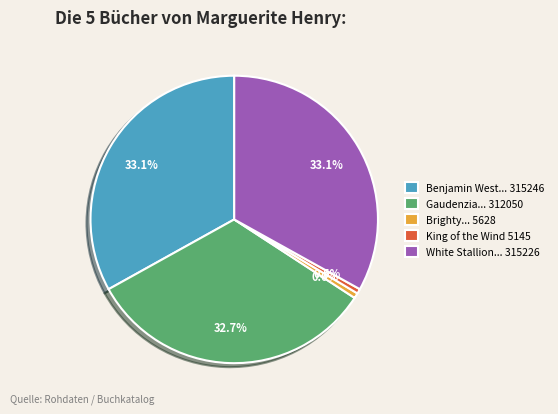

Is there any slice that represents more than half of the pie?

No